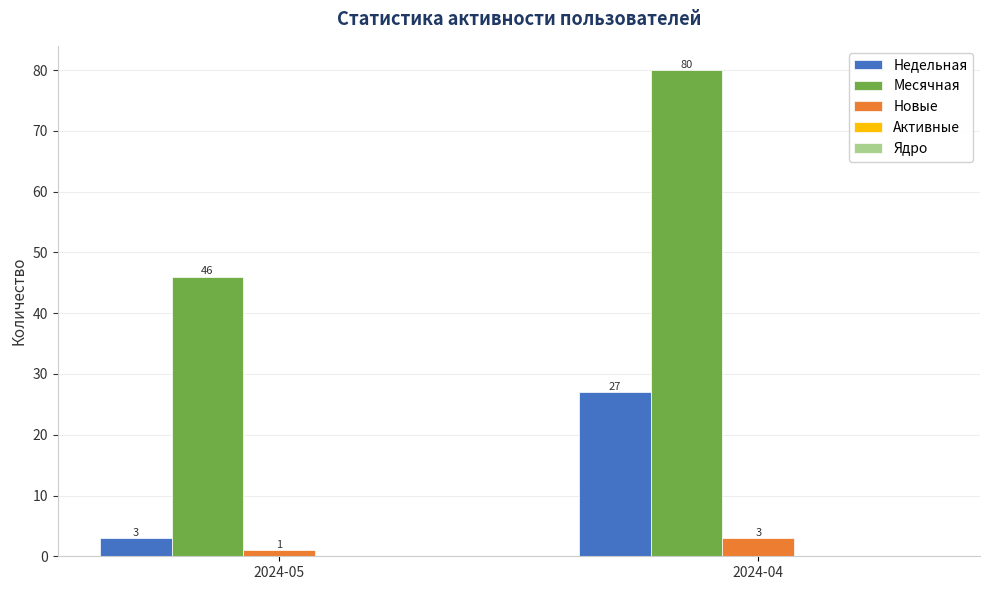

Which category has the lowest value in the Месячная series?

2024-05